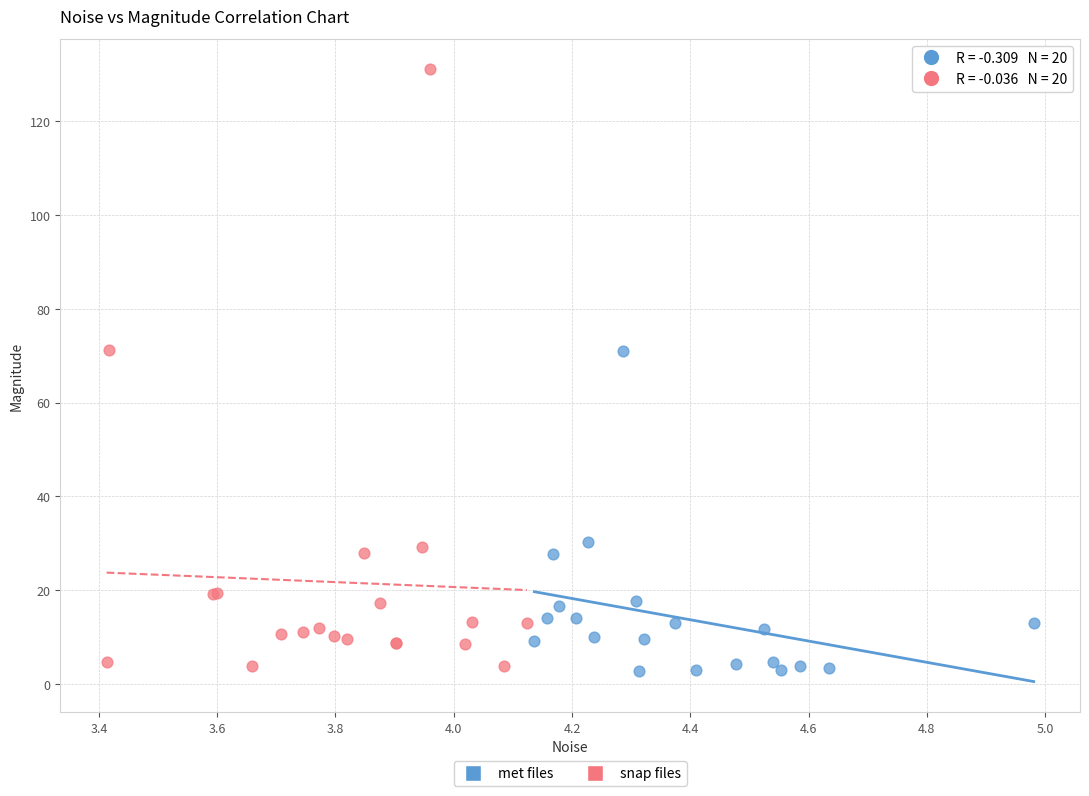

Which series has the widest spread of Y values?

snap files